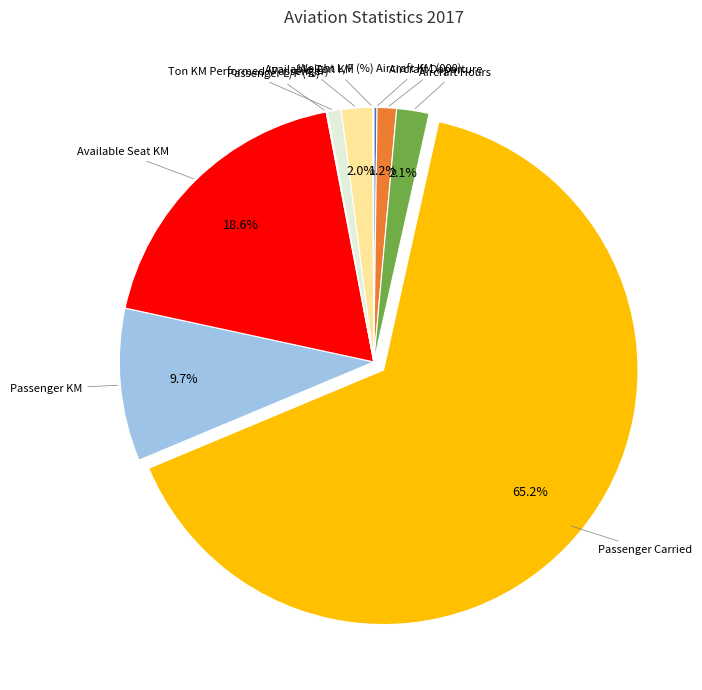

Is there a majority slice in this chart?

Yes